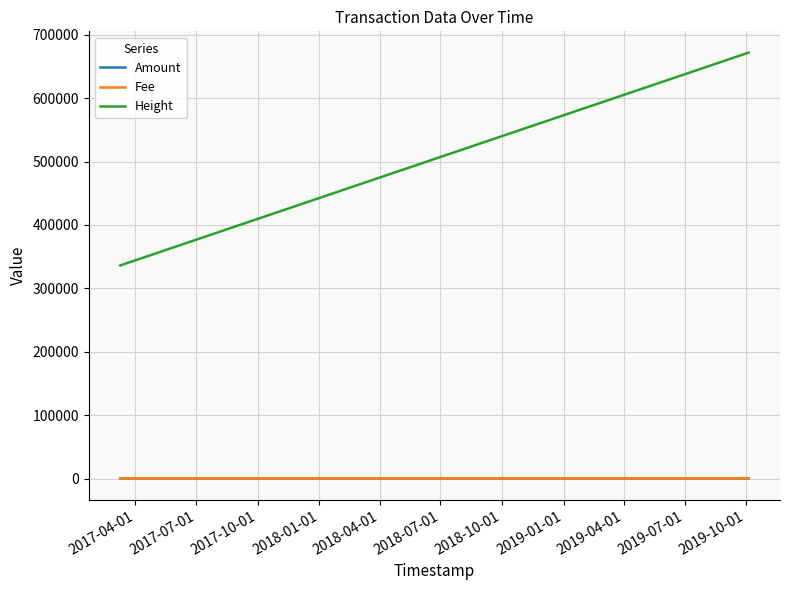

What is the difference between the maximum and second lowest values in the Amount series?

5.0